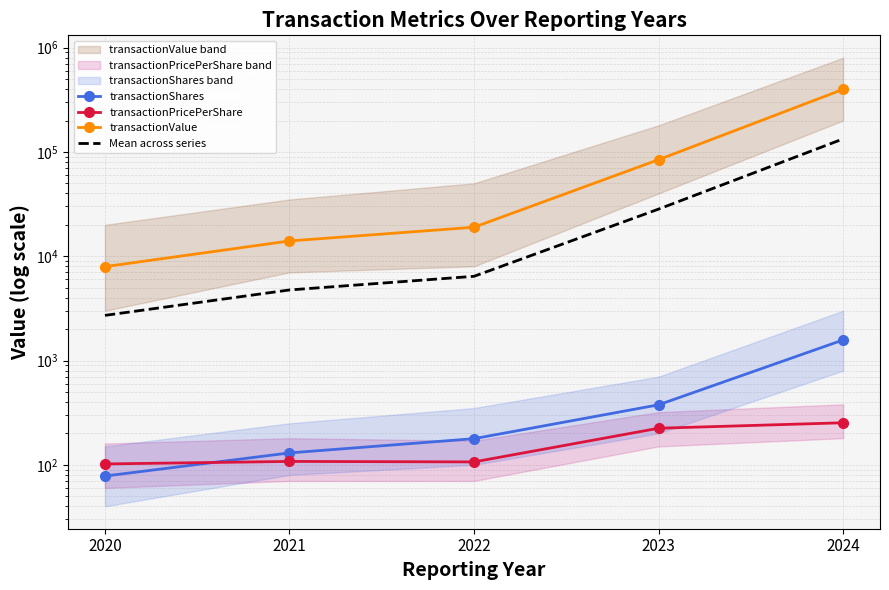

What is the difference between the second highest and second lowest values in the transactionPricePerShare series?

117.6